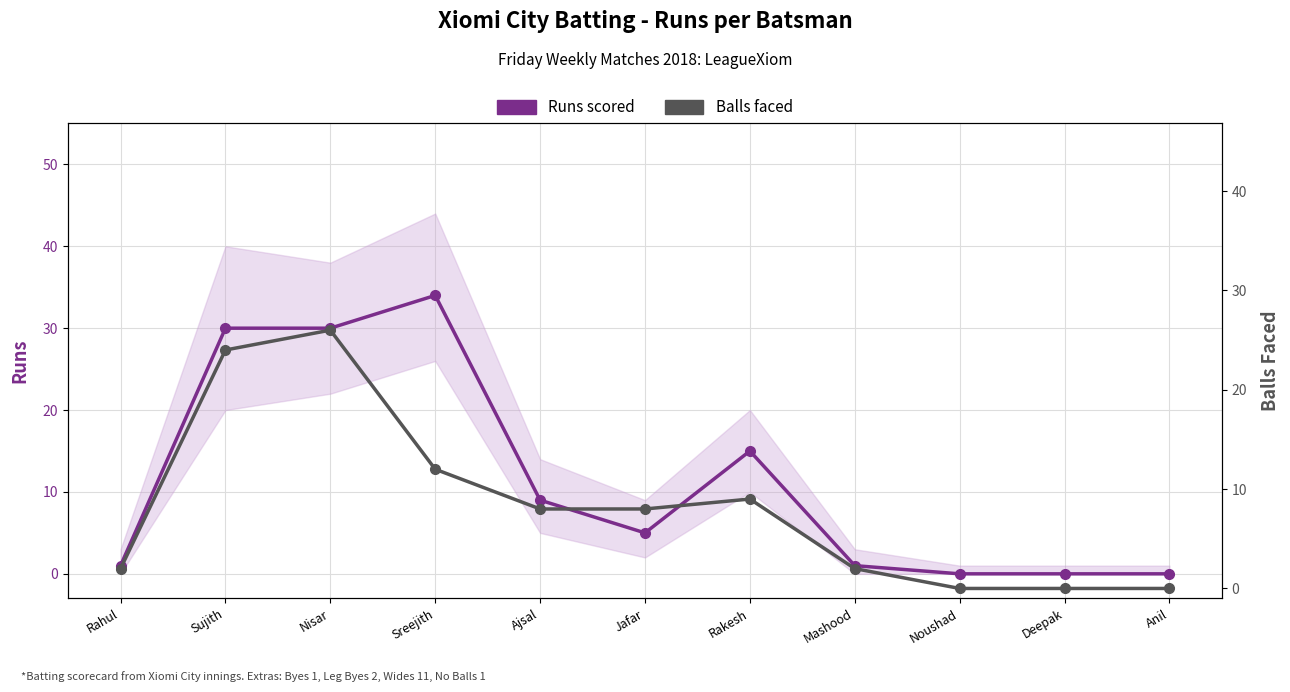

Which series has the widest spread of values?

Runs scored